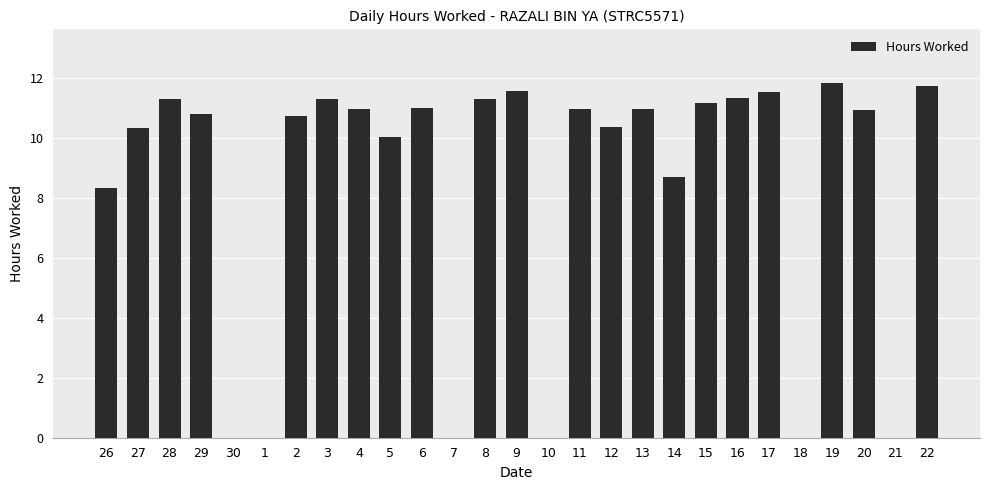

Which has a higher value, 15 or 3?

3